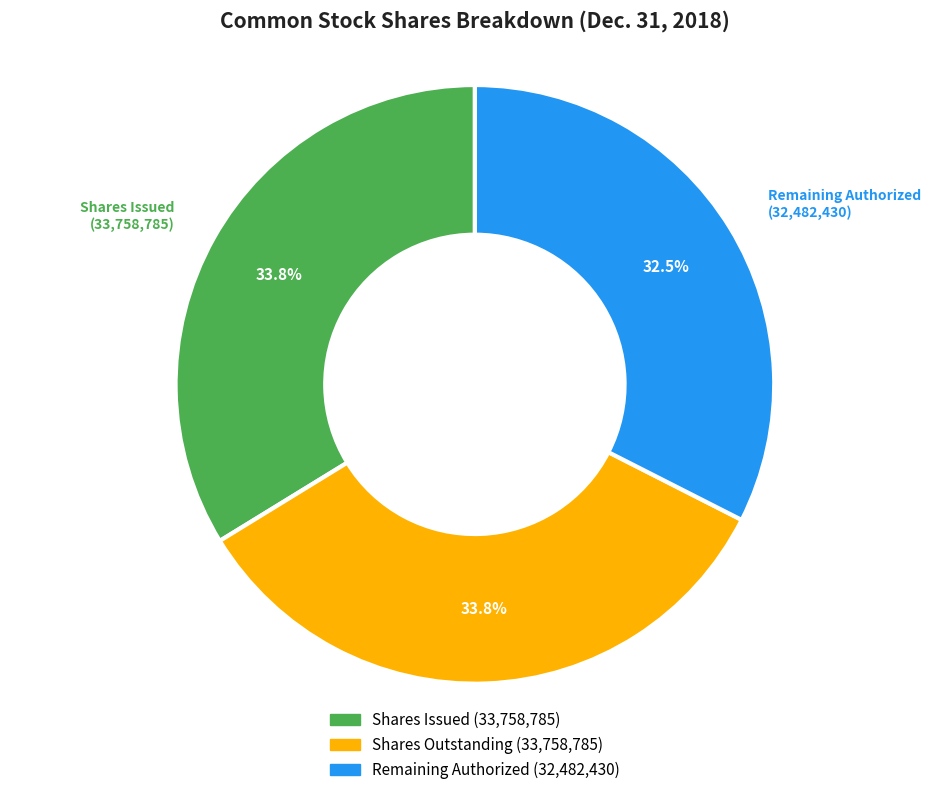

Do Shares Issued (33,758,785) and Remaining Authorized (32,482,430) together represent more than half of the pie?

Yes